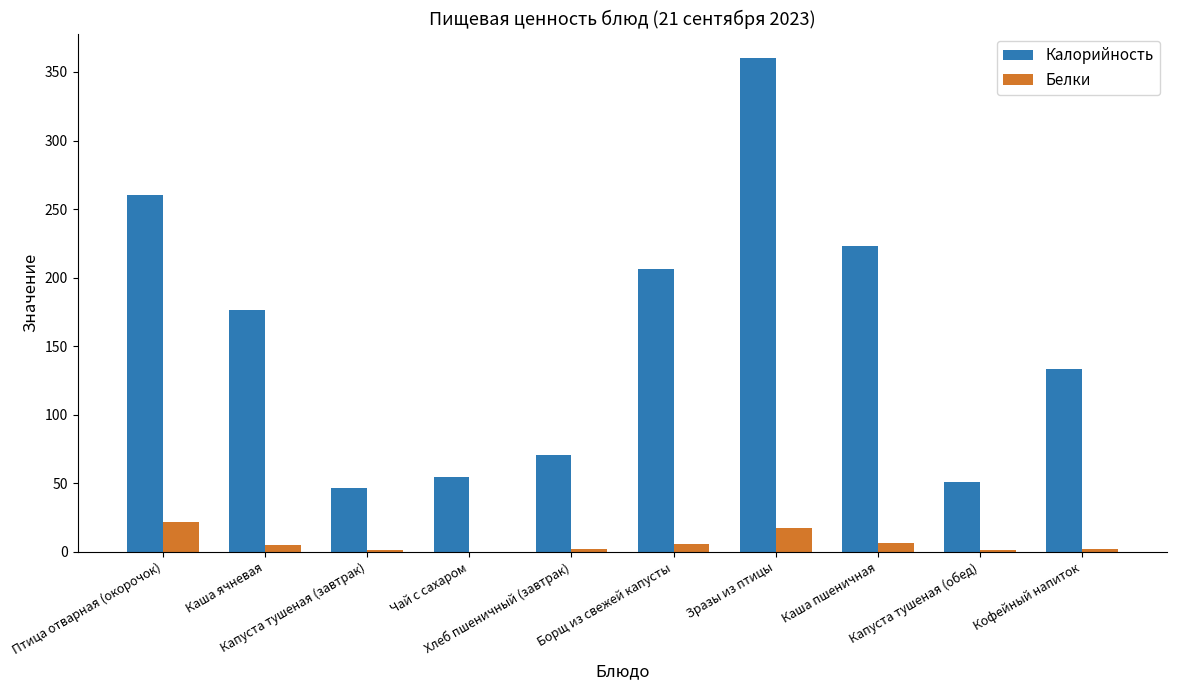

What is the sum of all Белки values?

62.8